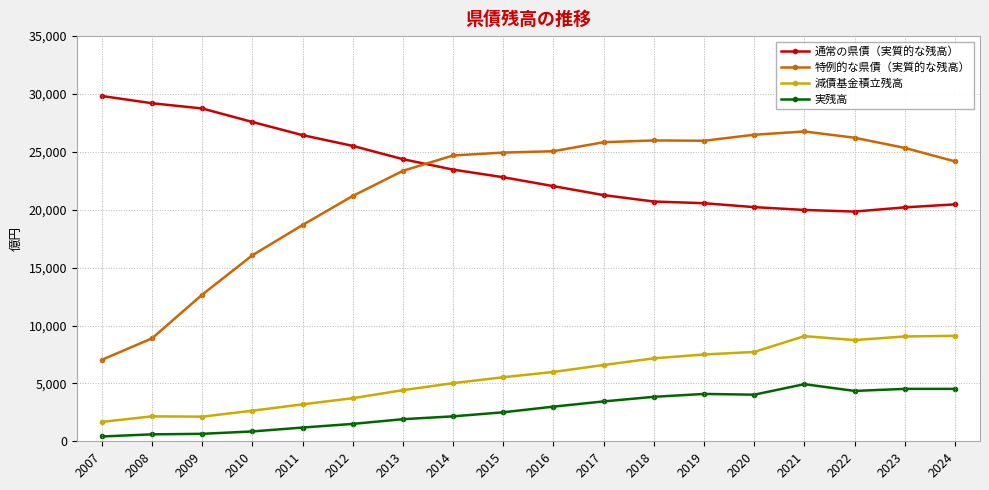

How many distinct data groups are displayed?

4